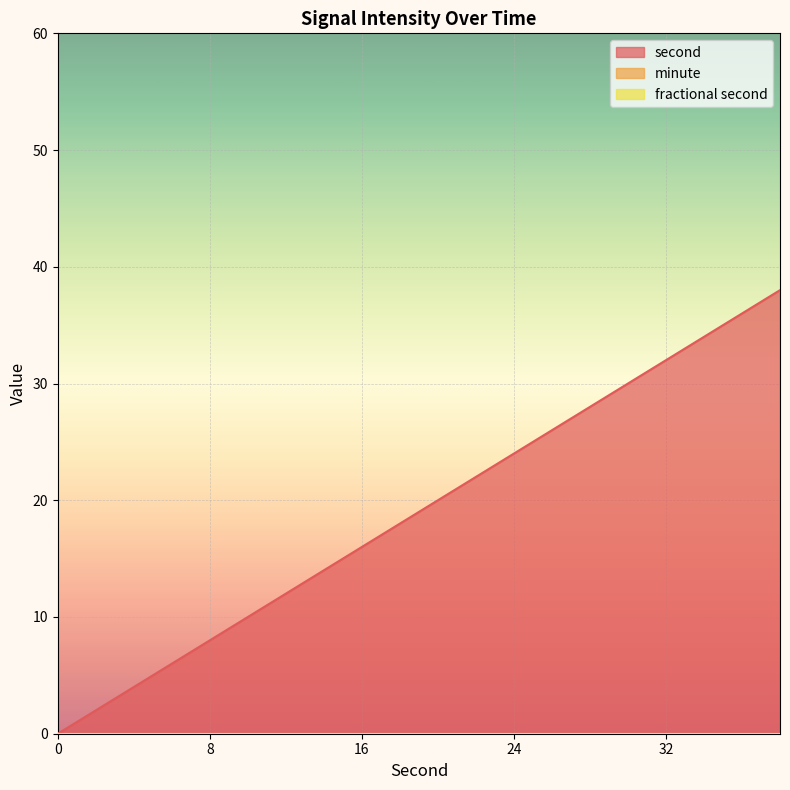

Between 4 and 28, which series saw the biggest shift?

second